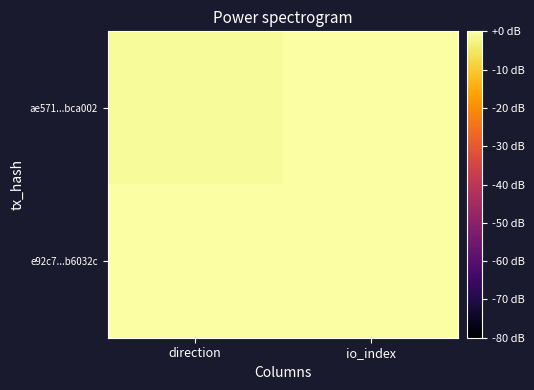

Between direction and io_index, which is larger?

io_index